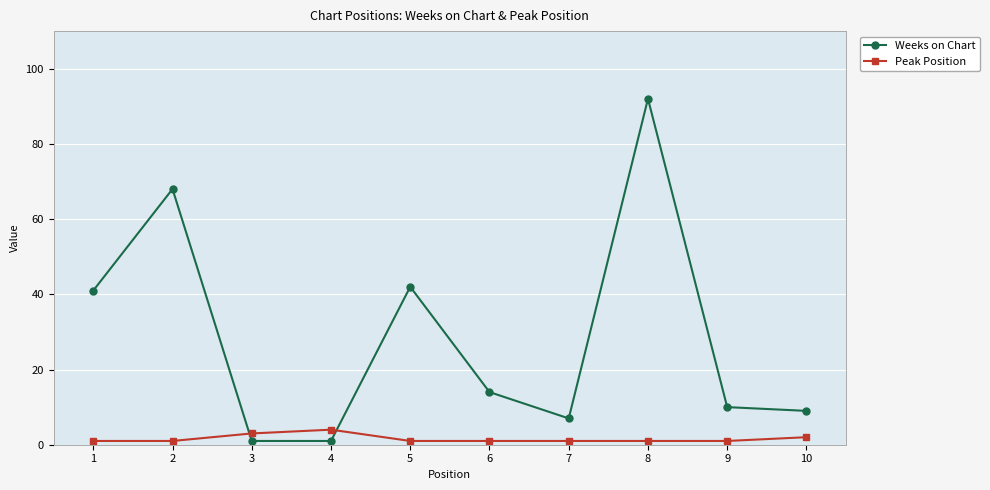

What is the minimum value shown in the chart?

1